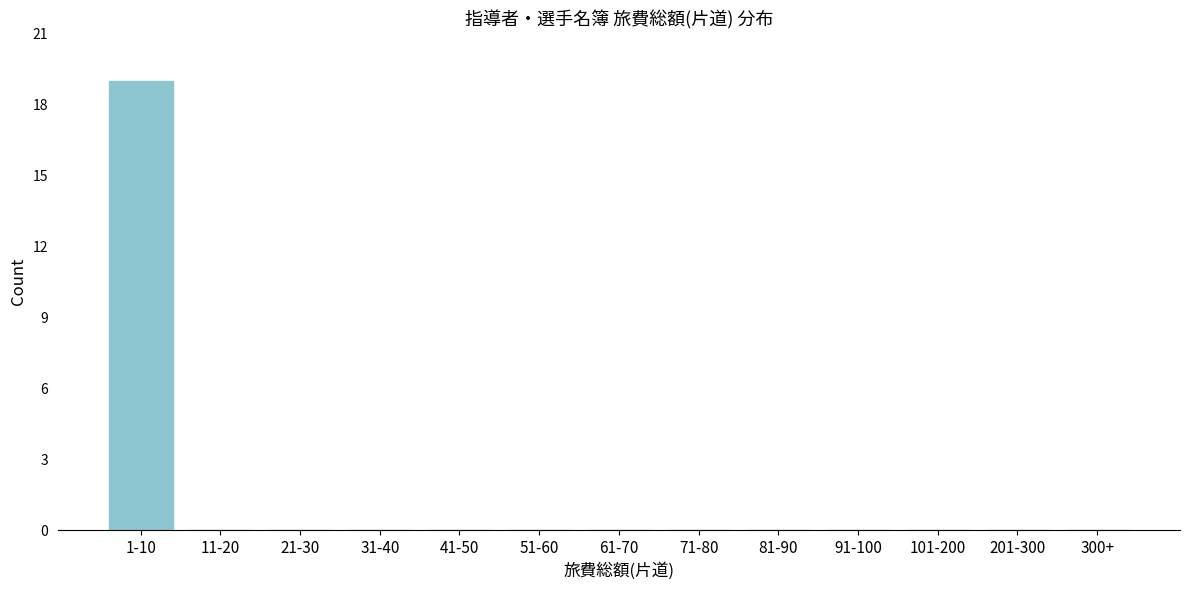

Reading left to right, transcribe all the data shown in this chart.

1-10=19	11-20=0	21-30=0	31-40=0	41-50=0	51-60=0	61-70=0	71-80=0	81-90=0	91-100=0	101-200=0	201-300=0	300+=0